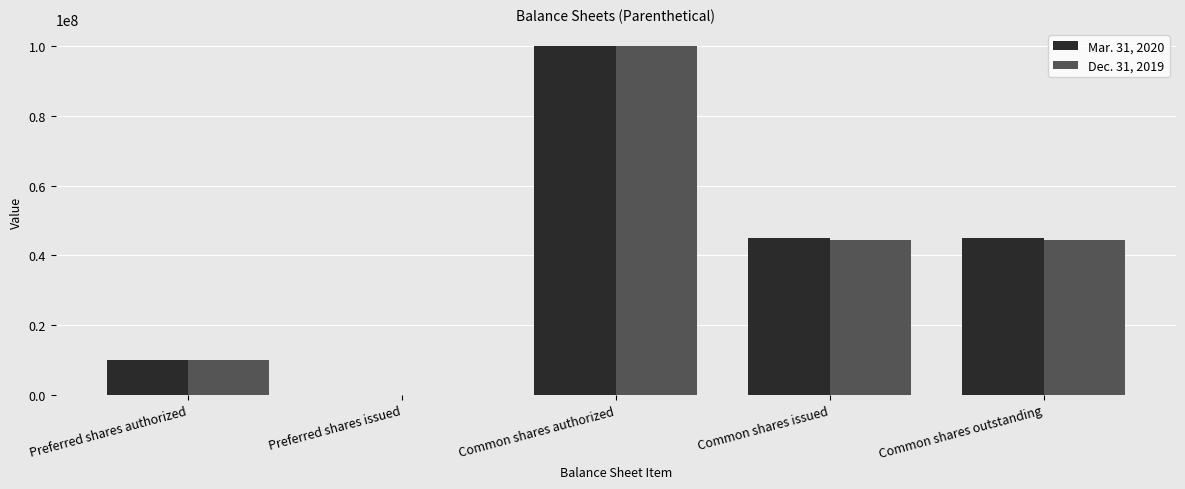

What is the total value across all series at Common shares issued?

89281930